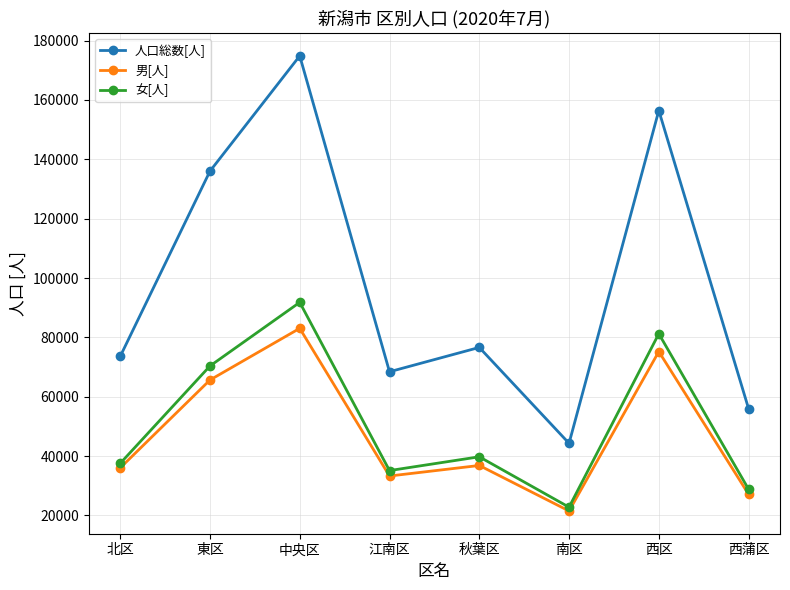

Rank the series at 中央区 from highest to lowest value.

人口総数[人], 女[人], 男[人]